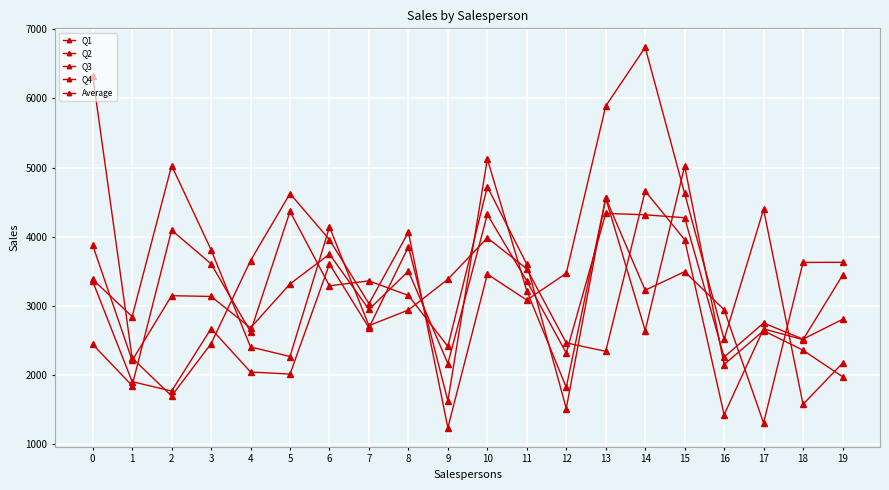

Does the chart have visible grid lines?

Yes